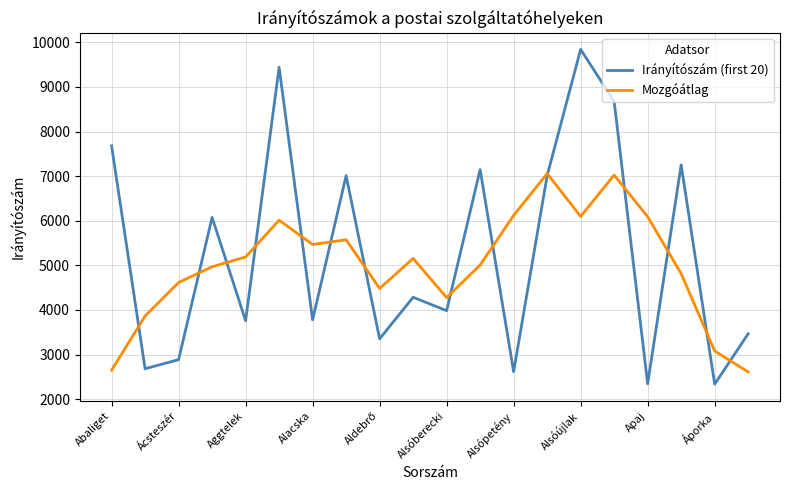

What is the greatest value displayed?

9842.0